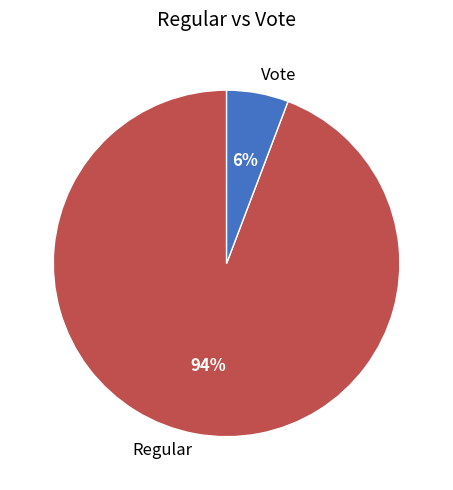

How many segments does this pie chart have?

2